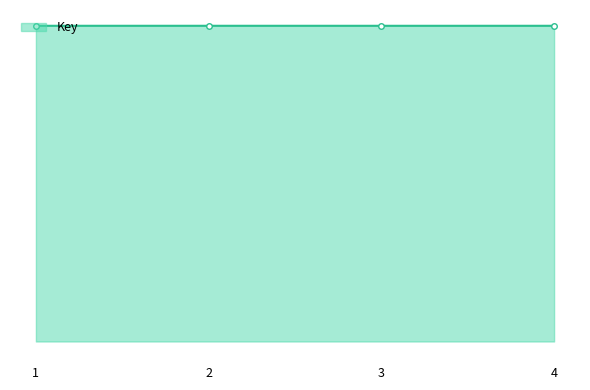

Does the chart display data point markers on the line(s)?

Yes